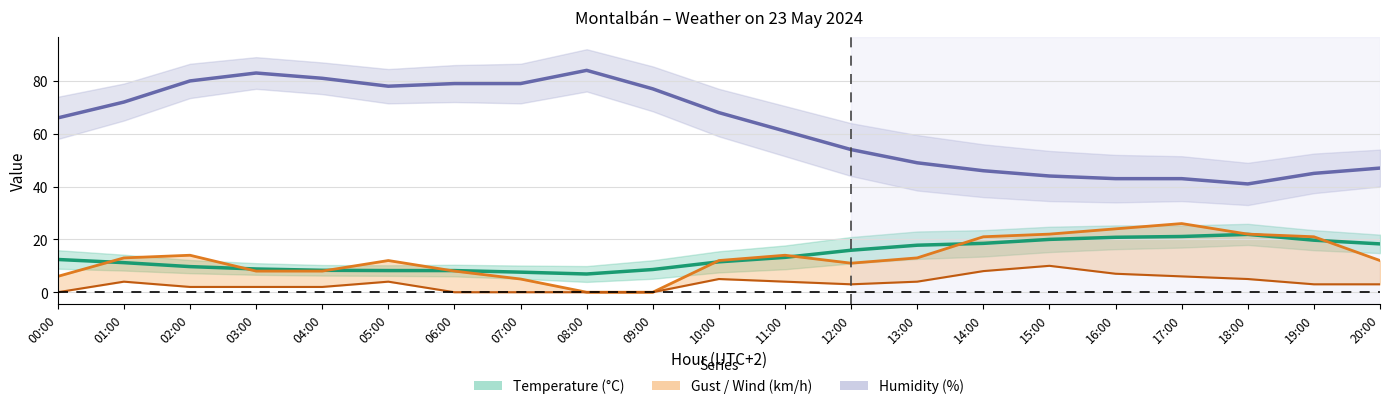

Reading left to right, list all the values displayed in this chart.

Humidity (%): 66.0	72.0	80.0	83.0	81.0	78.0	79.0	79.0	84.0	77.0	68.0	61.0	54.0	49.0	46.0	44.0	43.0	43.0	41.0	45.0	47.0
Temperature (°C): 12.4	11.2	9.7	8.8	8.3	8.2	8.2	7.6	6.9	8.6	11.5	13.2	15.9	17.8	18.5	20.0	20.8	21.1	21.9	19.7	18.3
Gust (km/h): 6.0	13.0	14.0	8.0	8.0	12.0	8.0	5.0	0.0	0.0	12.0	14.0	11.0	13.0	21.0	22.0	24.0	26.0	22.0	21.0	12.0
Wind Speed (km/h): 0.0	4.0	2.0	2.0	2.0	4.0	0.0	0.0	0.0	0.0	5.0	4.0	3.0	4.0	8.0	10.0	7.0	6.0	5.0	3.0	3.0